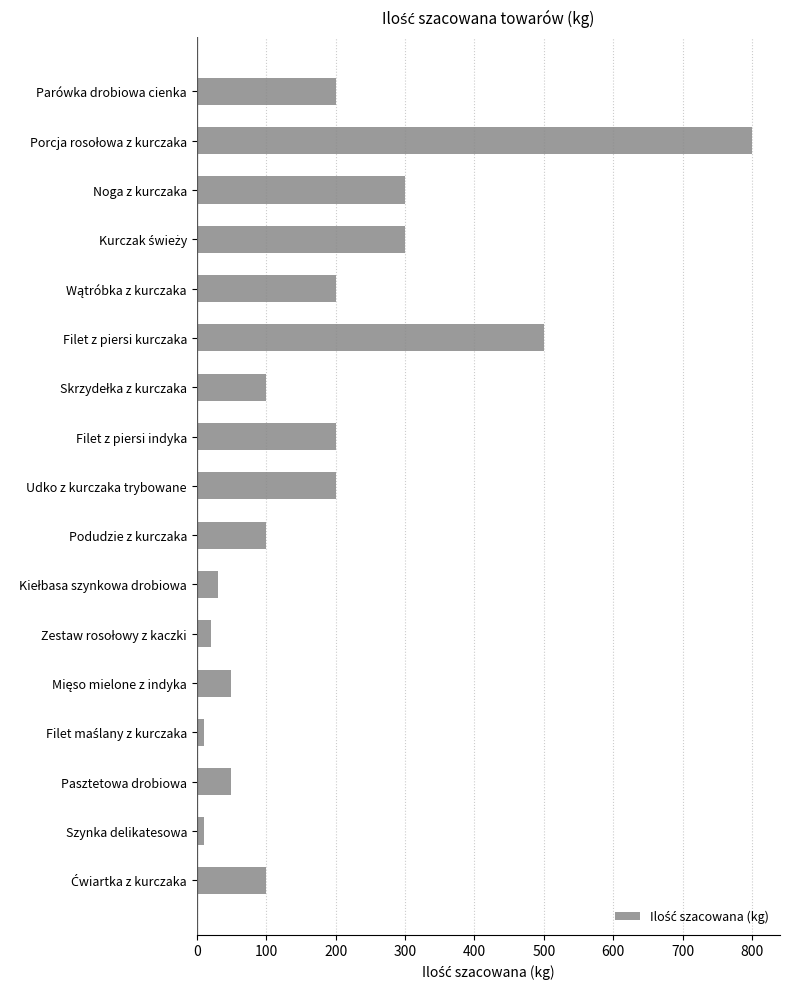

How many bars are there in total?

17